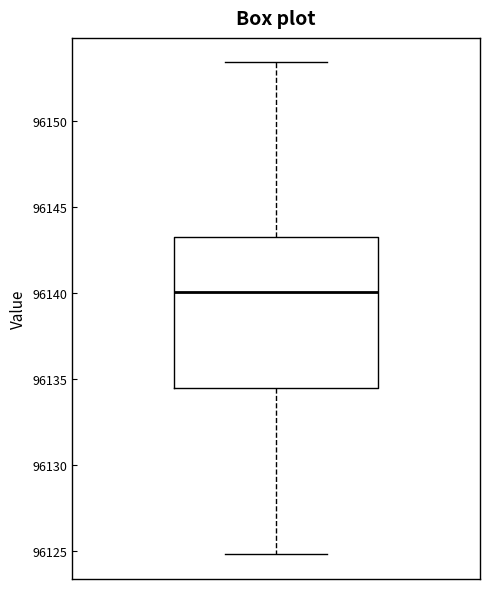

Transcribe this box plot: give where the median line is, the range the box spans, and where the two whiskers end, as read against the y-axis. The values are not printed on the chart, so give them approximately, as read against the axis.

median 96140.0, box 96134.5 to 96143.0, whiskers 96125.0 to 96153.5